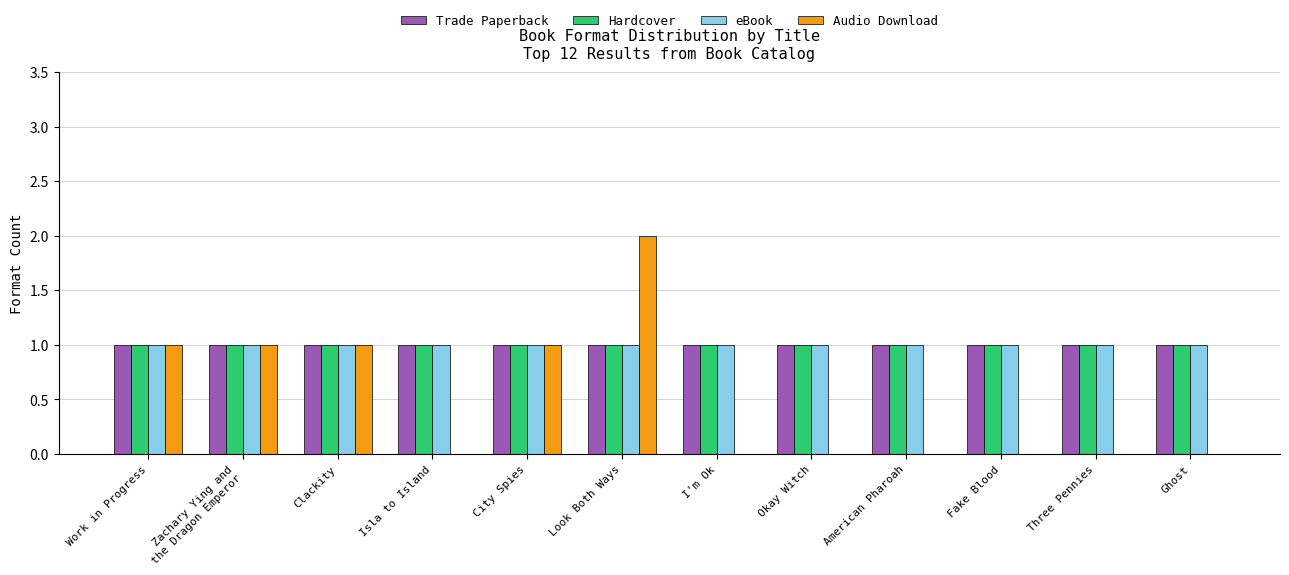

What is the total value across all series at Clackity?

4